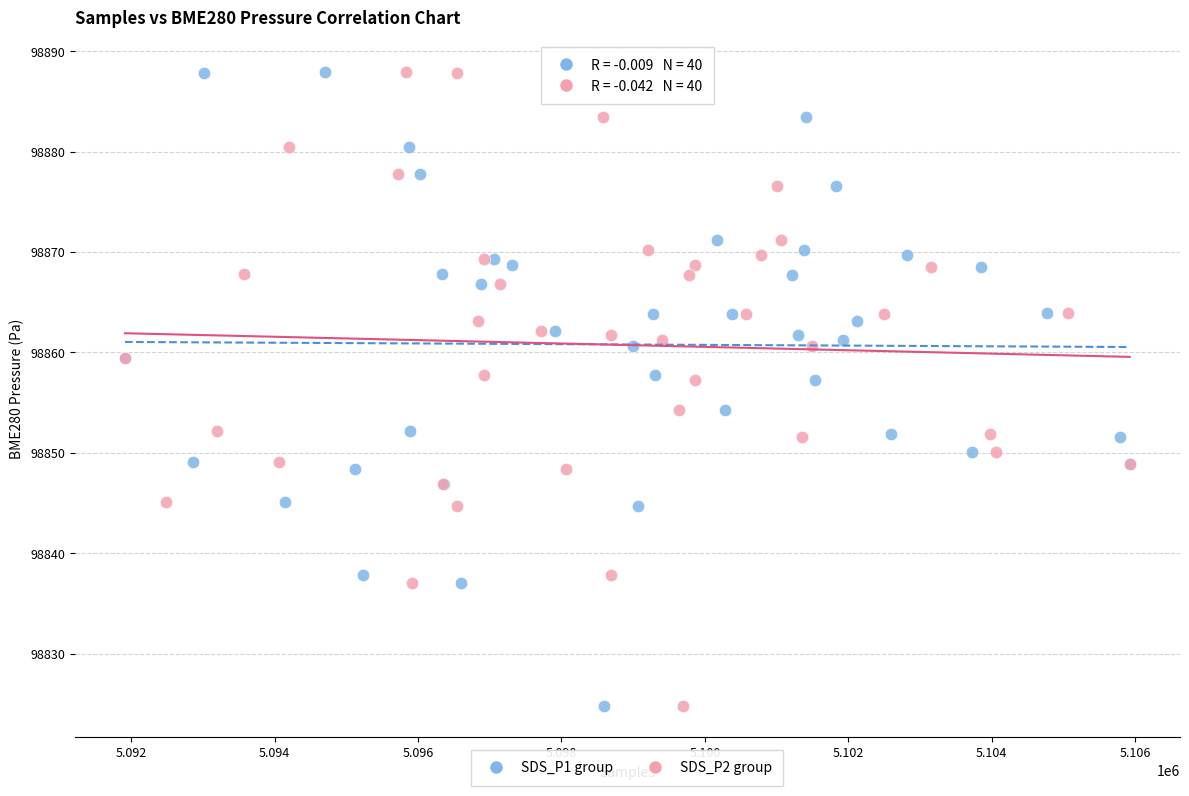

What are all the series names shown in the legend?

SDS_P1 group, SDS_P2 group